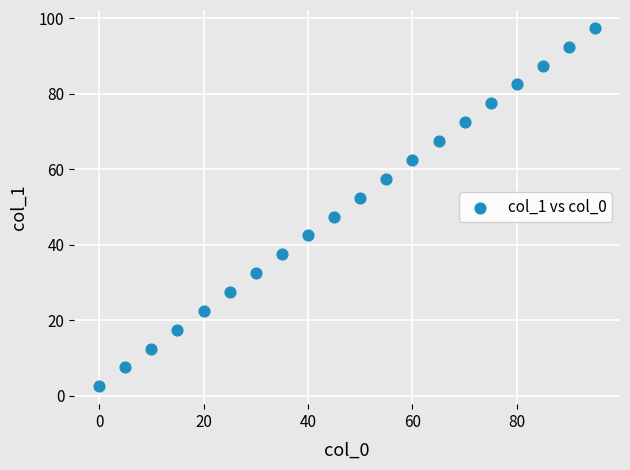

What is the range of X values (max minus min)?

95.0